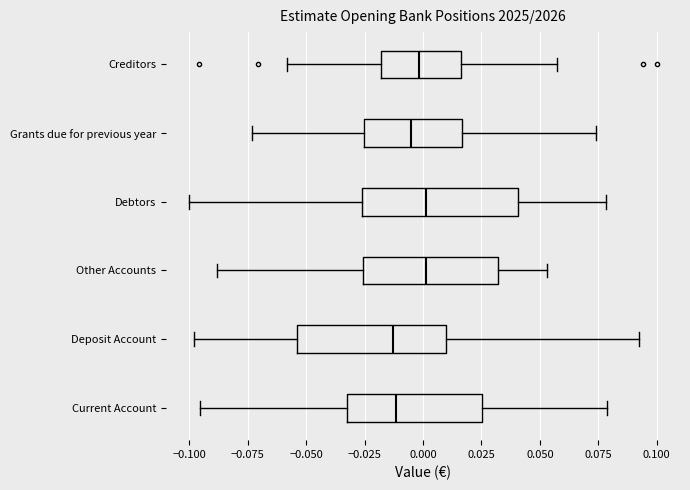

Reading bottom to top, read every box against the x-axis: the position of its median line, the range the box covers, and the ends of its whiskers. The values are not printed on the chart, so give them approximately, as read against the axis.

Current Account: median -0.010, box -0.030 to 0.025, whiskers -0.095 to 0.080
Deposit Account: median -0.015, box -0.055 to 0.010, whiskers -0.100 to 0.095
Other Accounts: median 0.000, box -0.025 to 0.030, whiskers -0.090 to 0.055
Debtors: median 0.000, box -0.025 to 0.040, whiskers -0.100 to 0.080
Grants due for previous year: median -0.005, box -0.025 to 0.015, whiskers -0.075 to 0.075
Creditors: median 0.000, box -0.020 to 0.015, whiskers -0.060 to 0.055